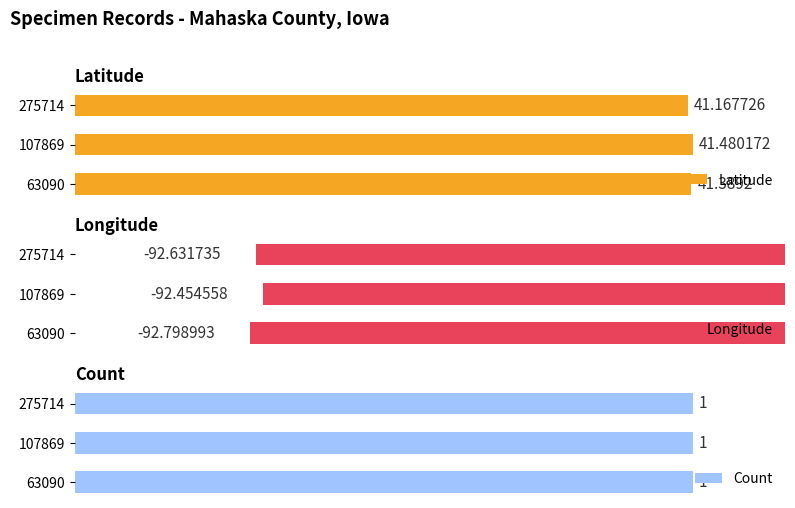

Rank the categories by Longitude value from lowest to highest.

63090, 275714, 107869